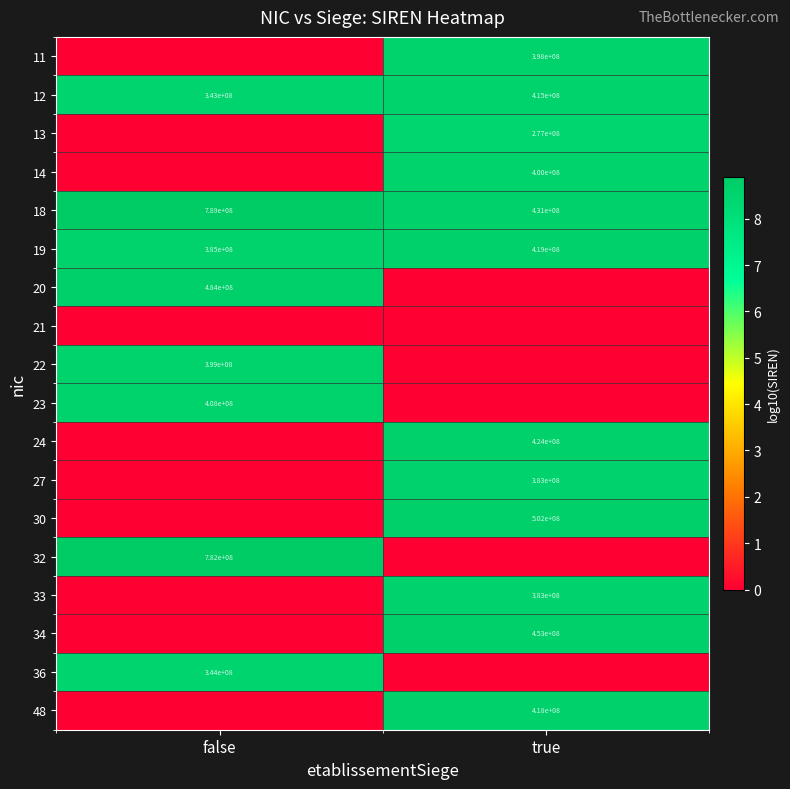

What is the average value of the 19 series?

402000000